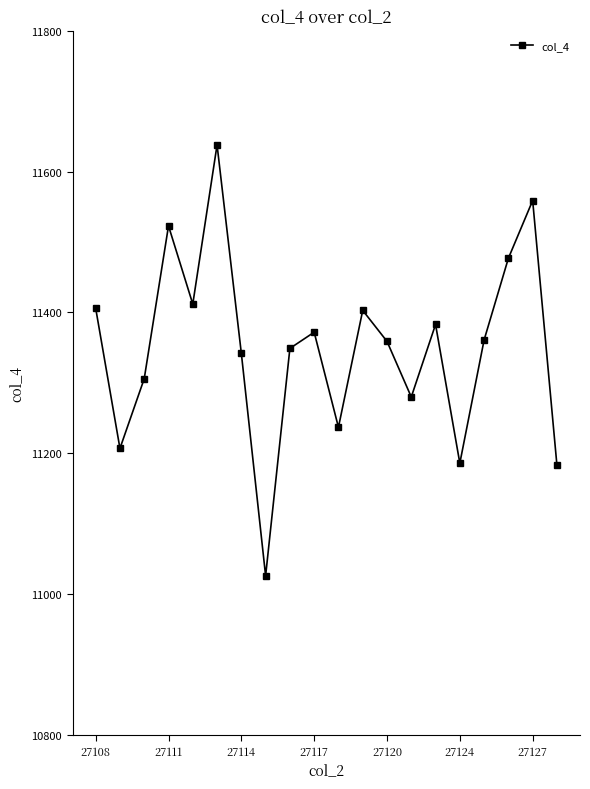

What is the maximum value shown in the chart?

11638